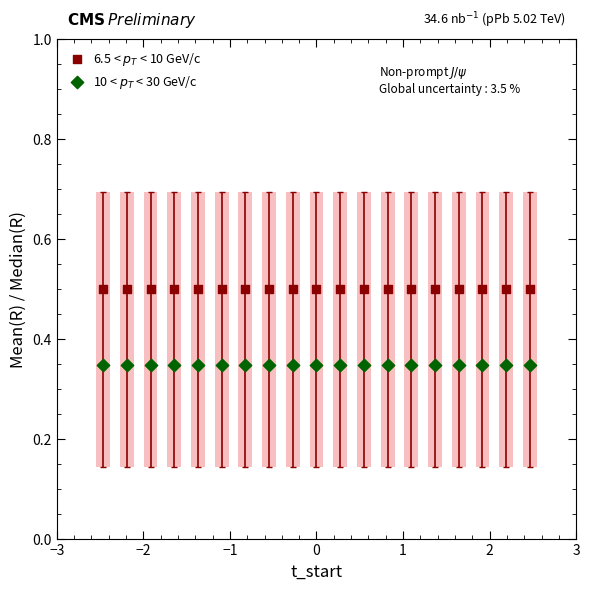

Count the number of points in this scatter plot.

38